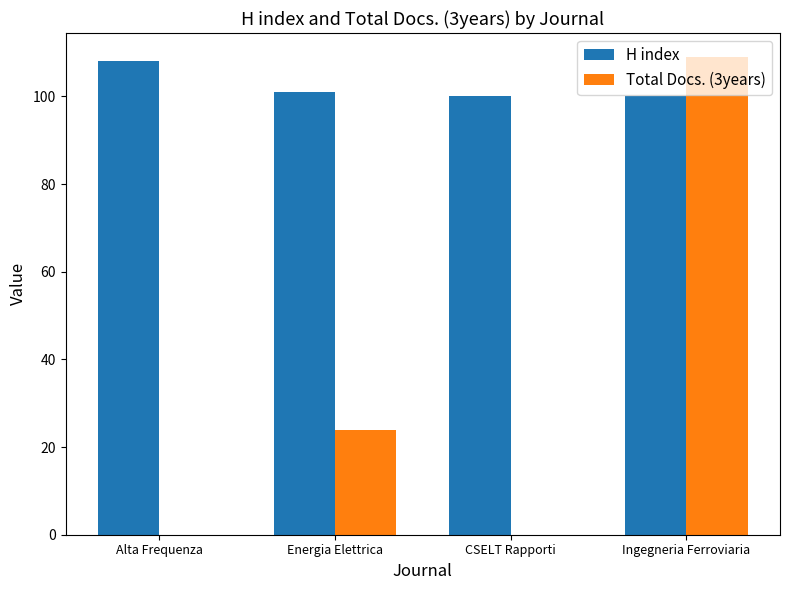

Are the bars grouped side by side (vs. stacked)?

Yes